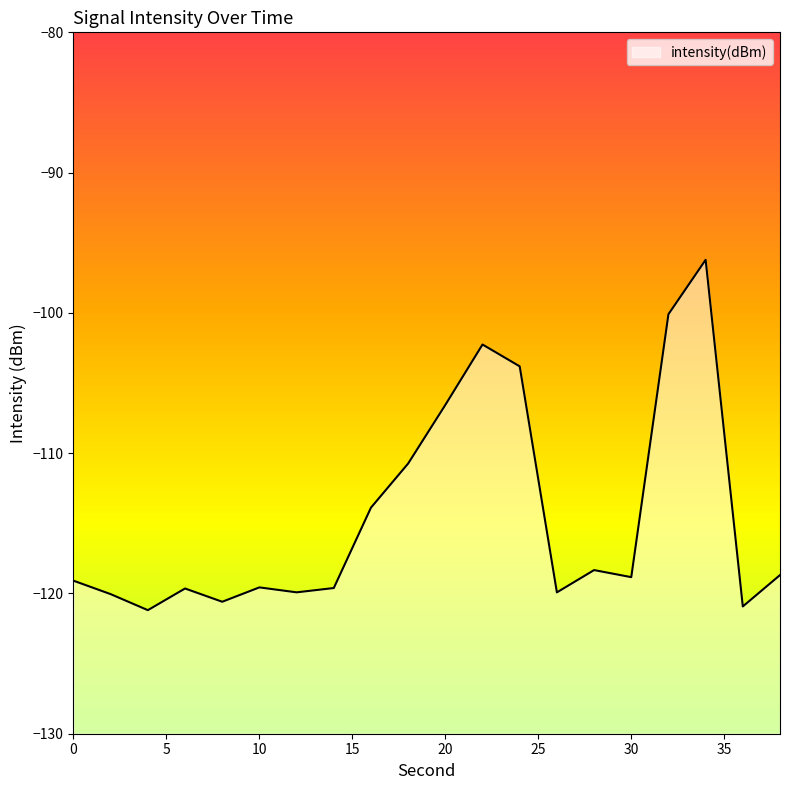

What is the change in value from 24 to 28?

-14.5